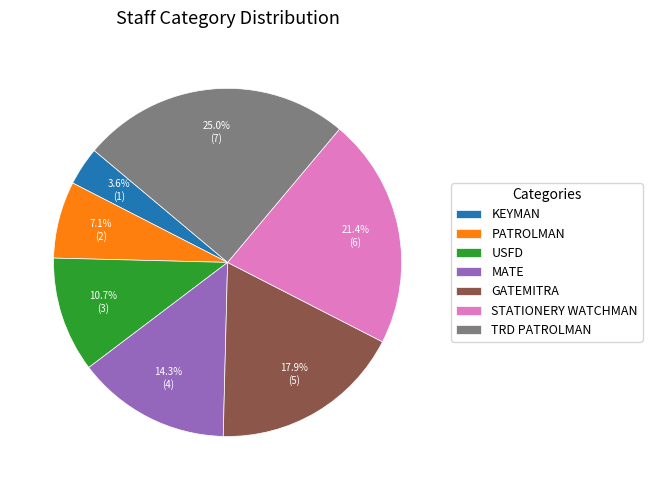

Count the number of slices in the pie.

7